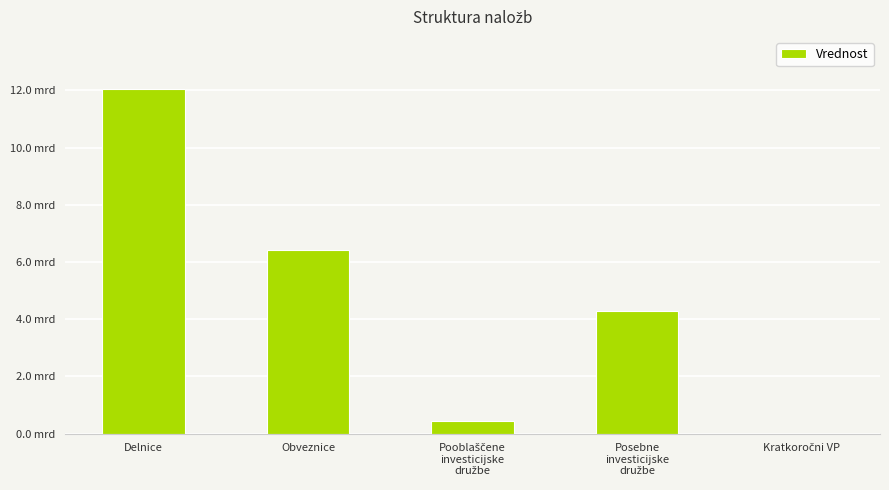

Where is the data nearest to the value 6030893806?

Obveznice